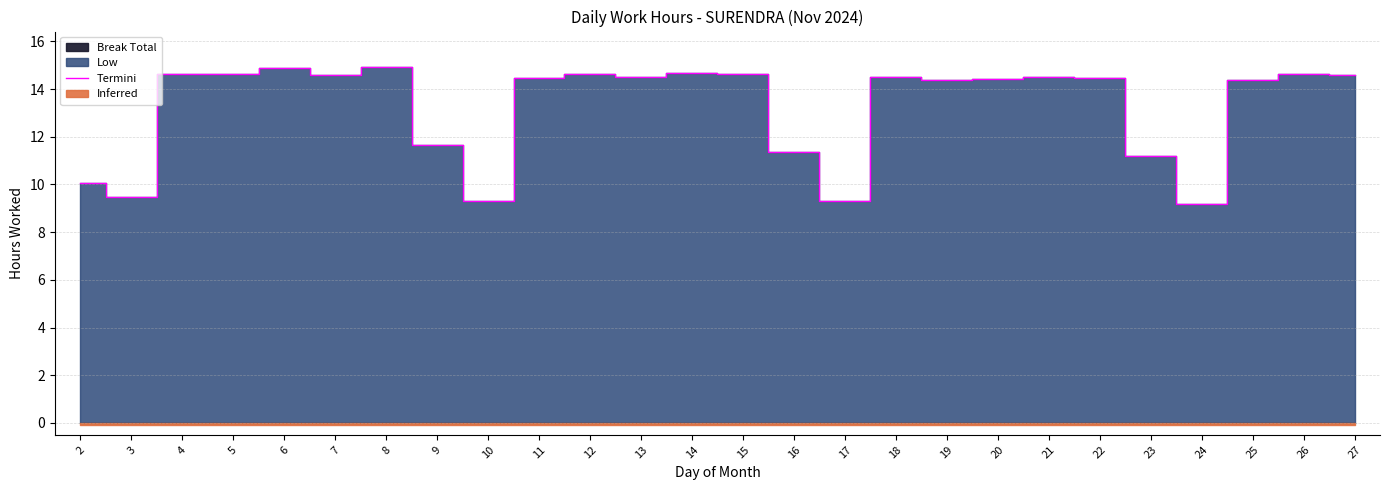

How many data points are less than 14?

8